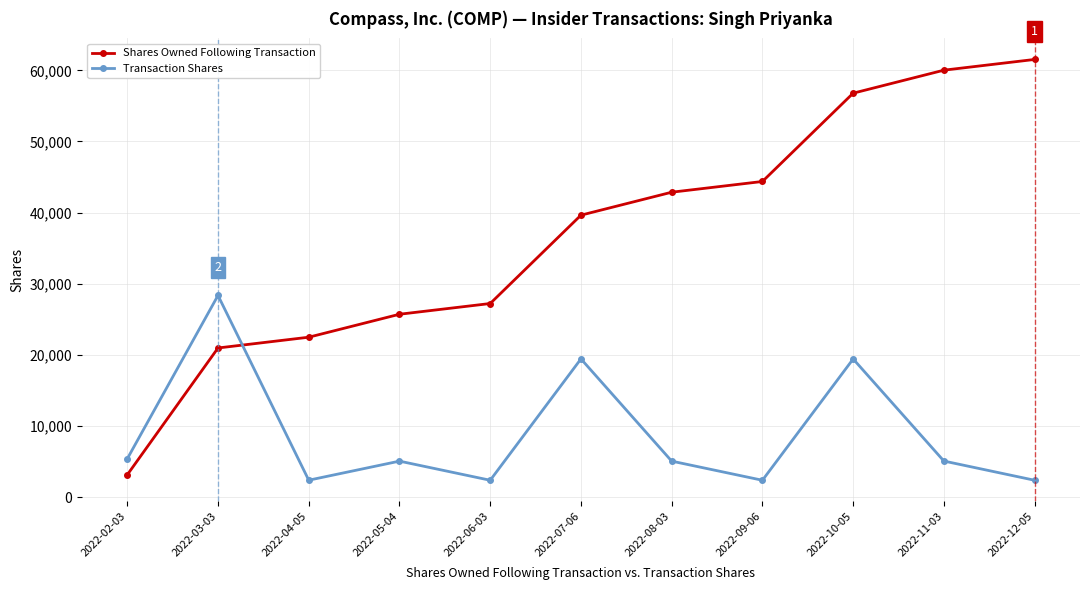

At which label does Transaction Shares reach its peak?

2022-03-03